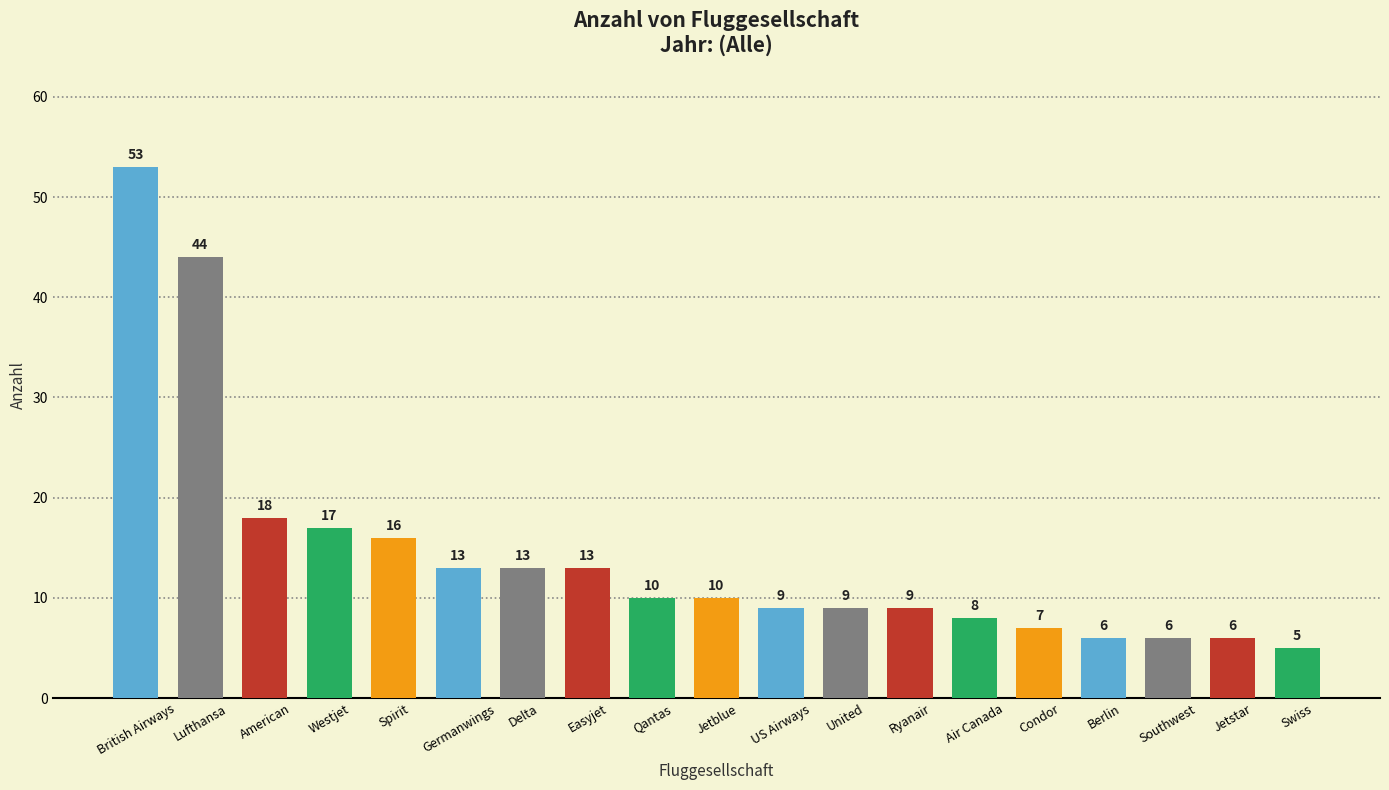

Are the bars horizontal?

No